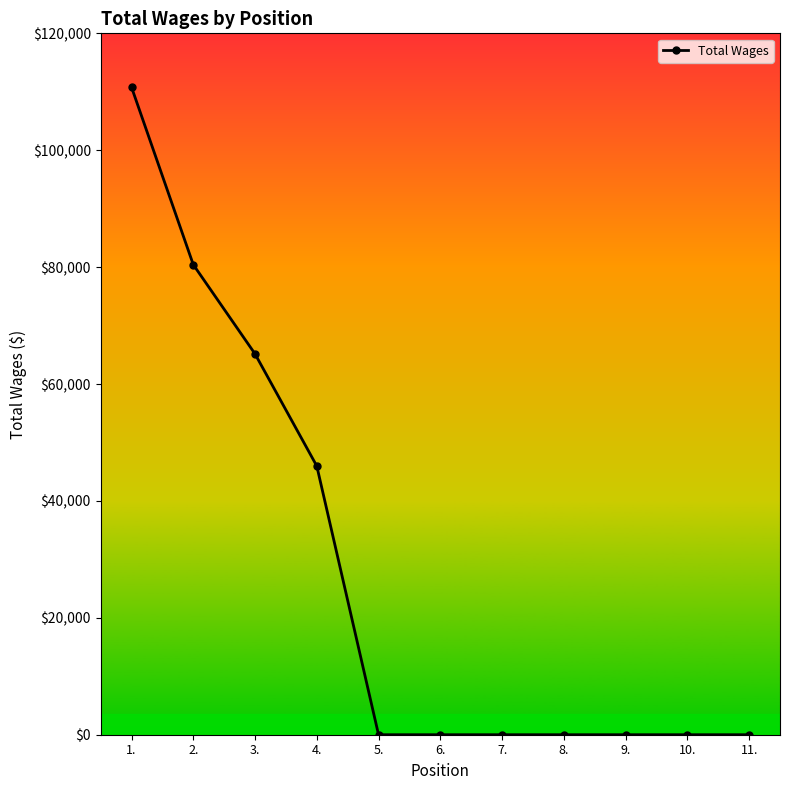

How many lines are shown in the chart?

1